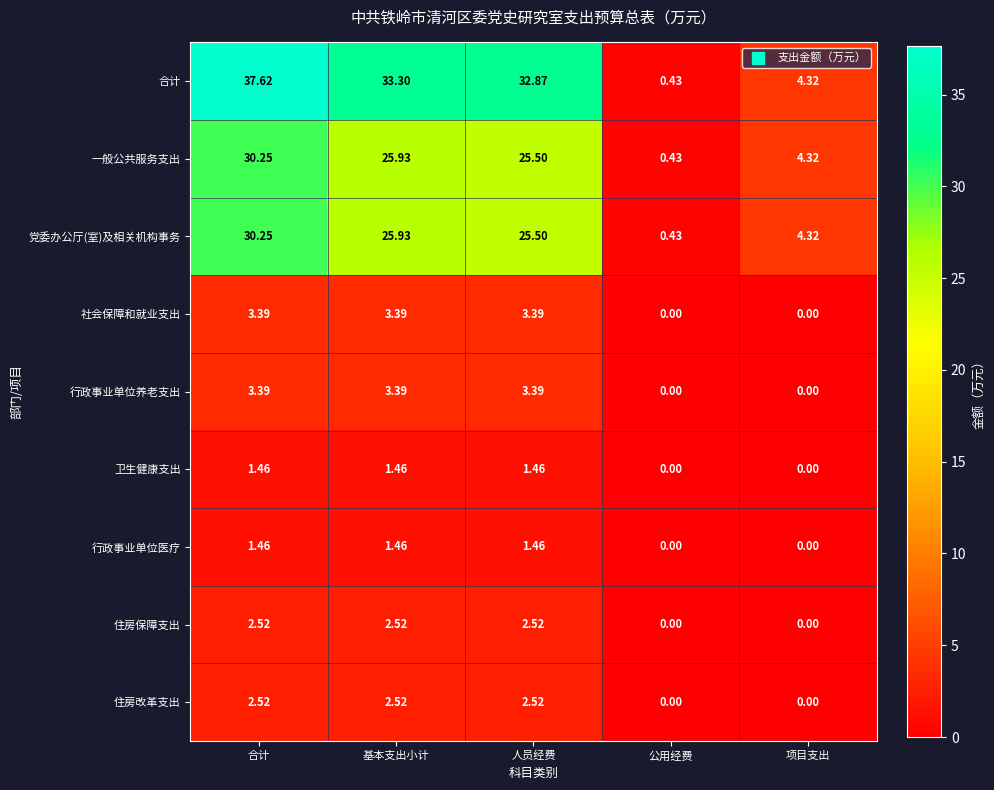

At which label is 一般公共服务支出 closest to 15?

人员经费